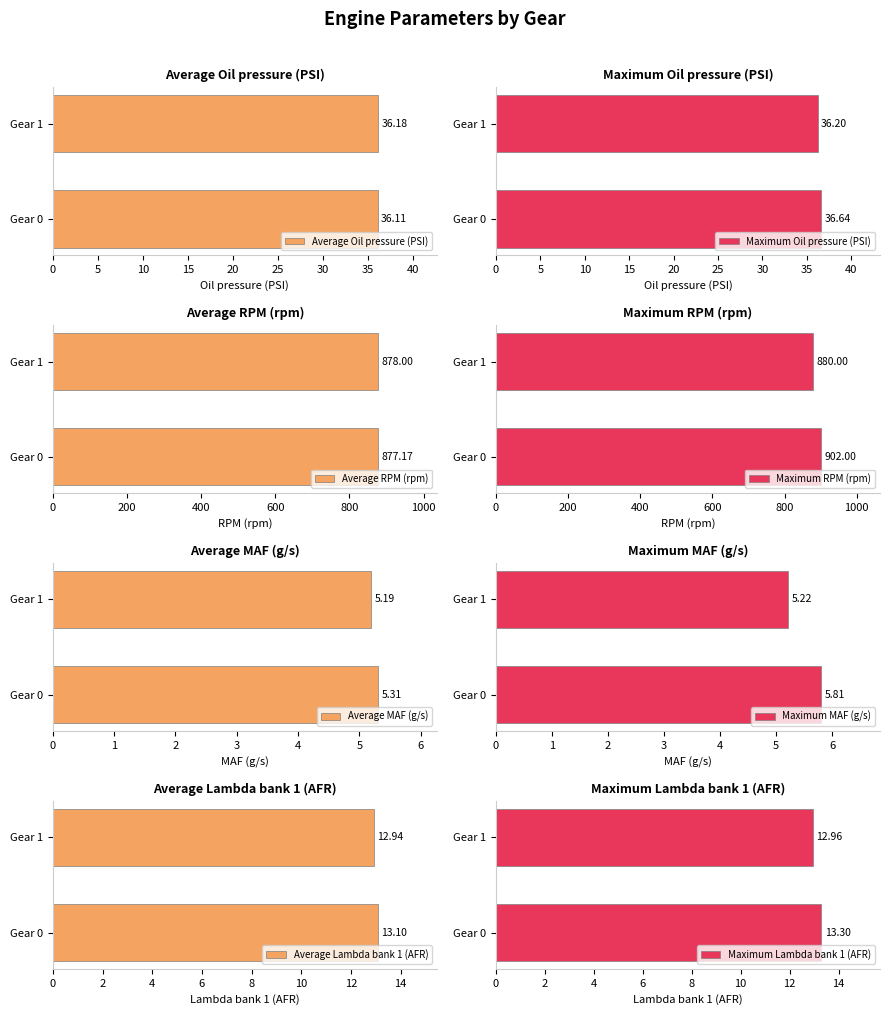

Is it true that Lambda bank 1 (AFR) equals 23.2 at 0?

False